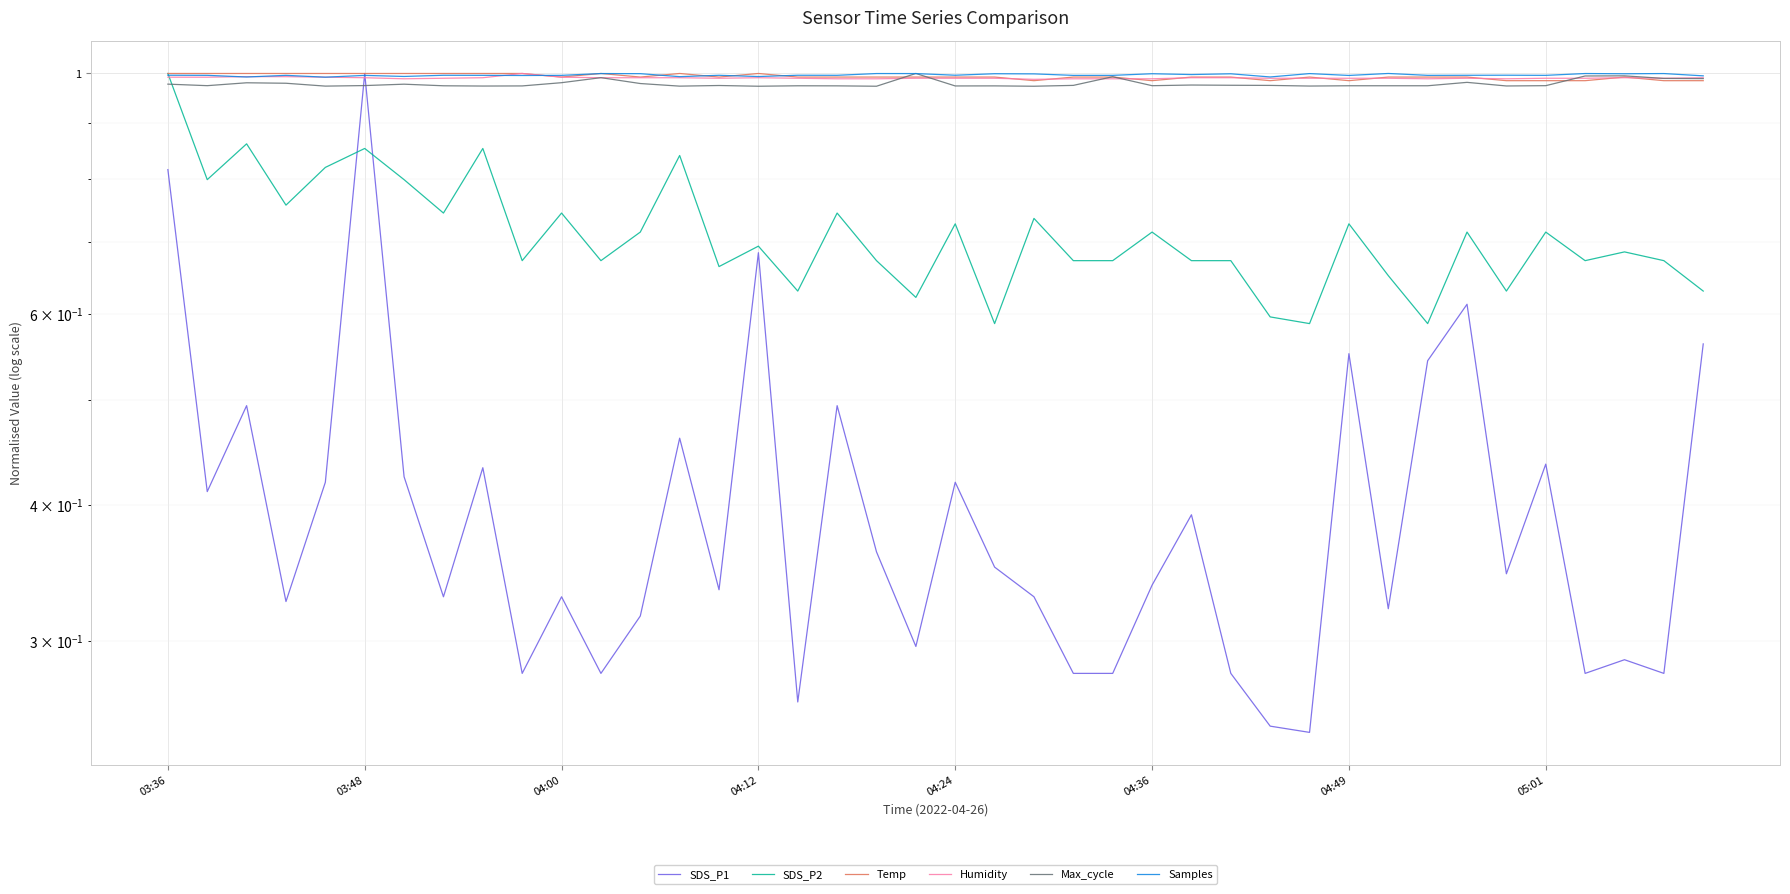

Where is Samples nearest to the value 0?

04:24